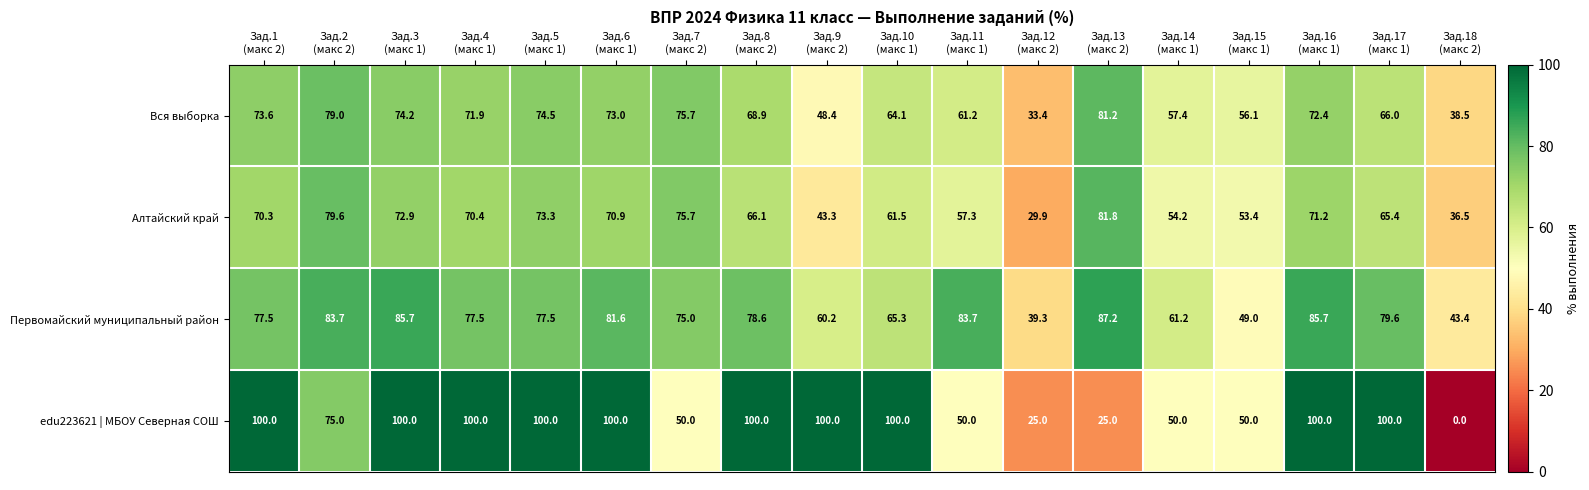

What is the average value of the Вся выборка series?

65.0